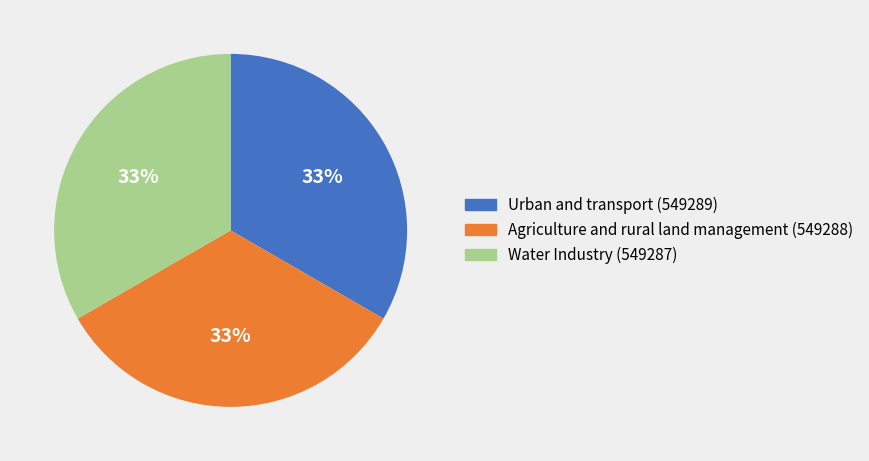

Approximately how many times larger is the value at Water Industry compared to Urban and transport?

1.0